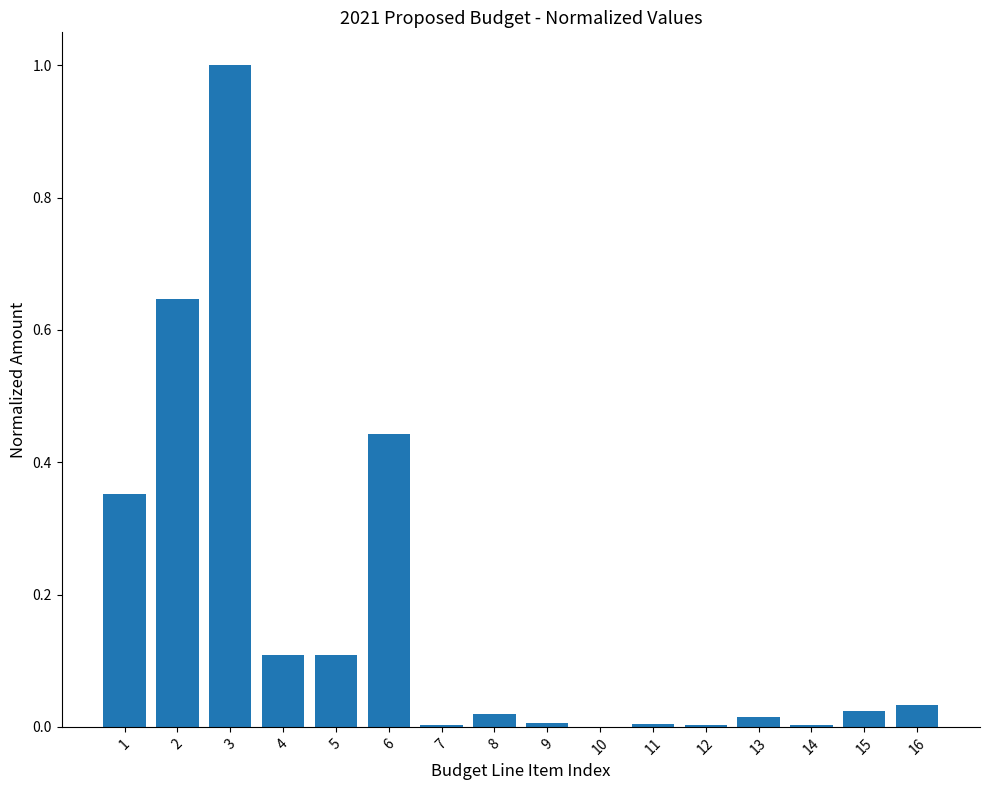

True or false: the data shows 0.0 at 9.

True